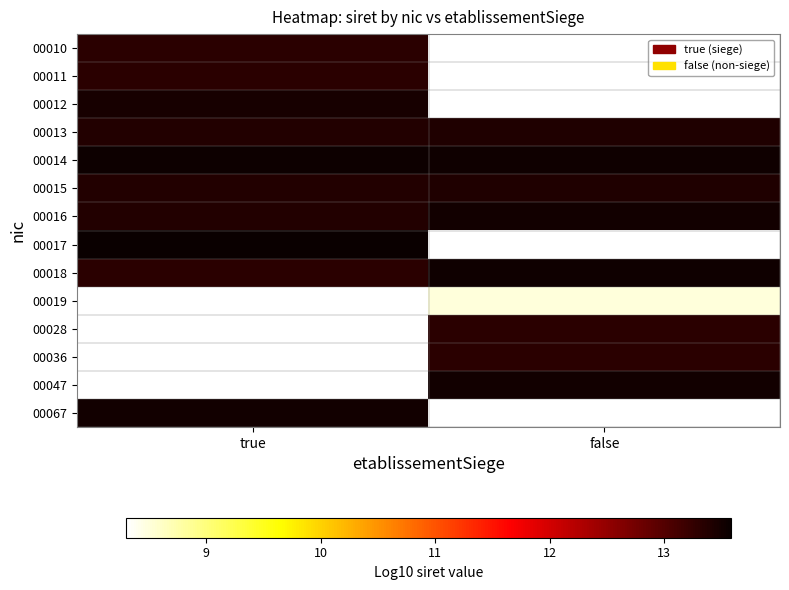

At true, list the series in order from largest to smallest.

00017, 00014, 00012, 00015, 00016, 00013, 00011, 00018, 00010, 00019, 00028, 00036, 00047, 00067